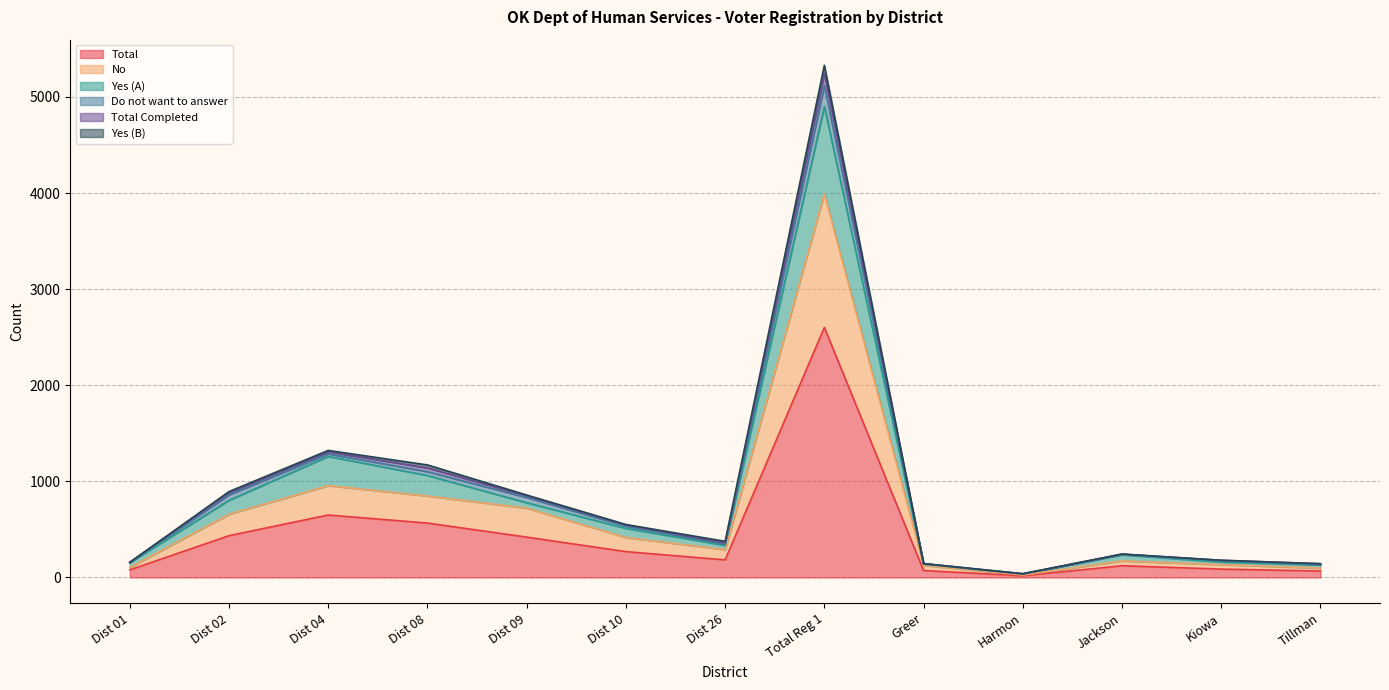

What position from the right is Dist 08?

10